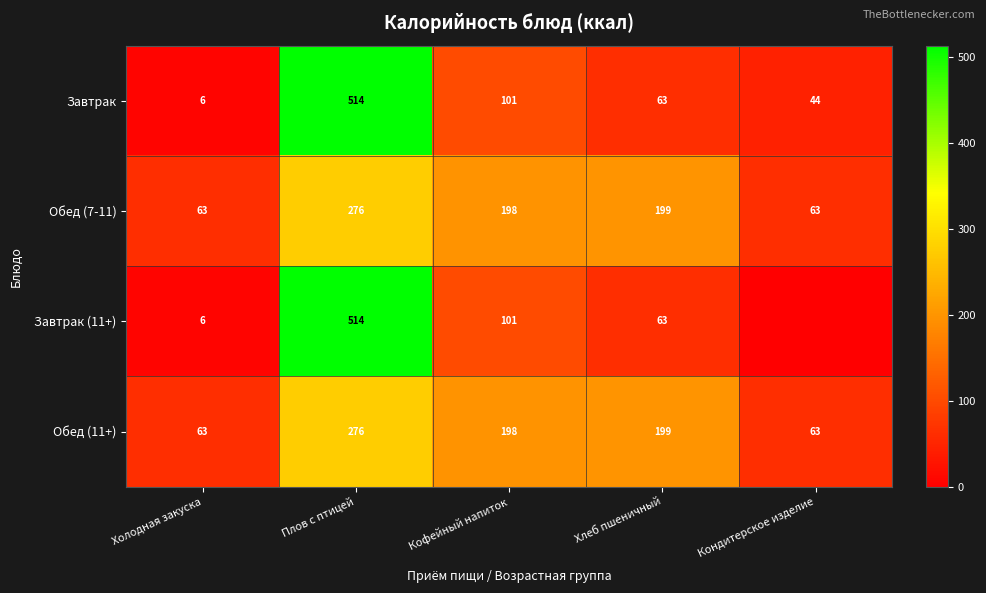

What is the maximum value for Обед (11+)?

276